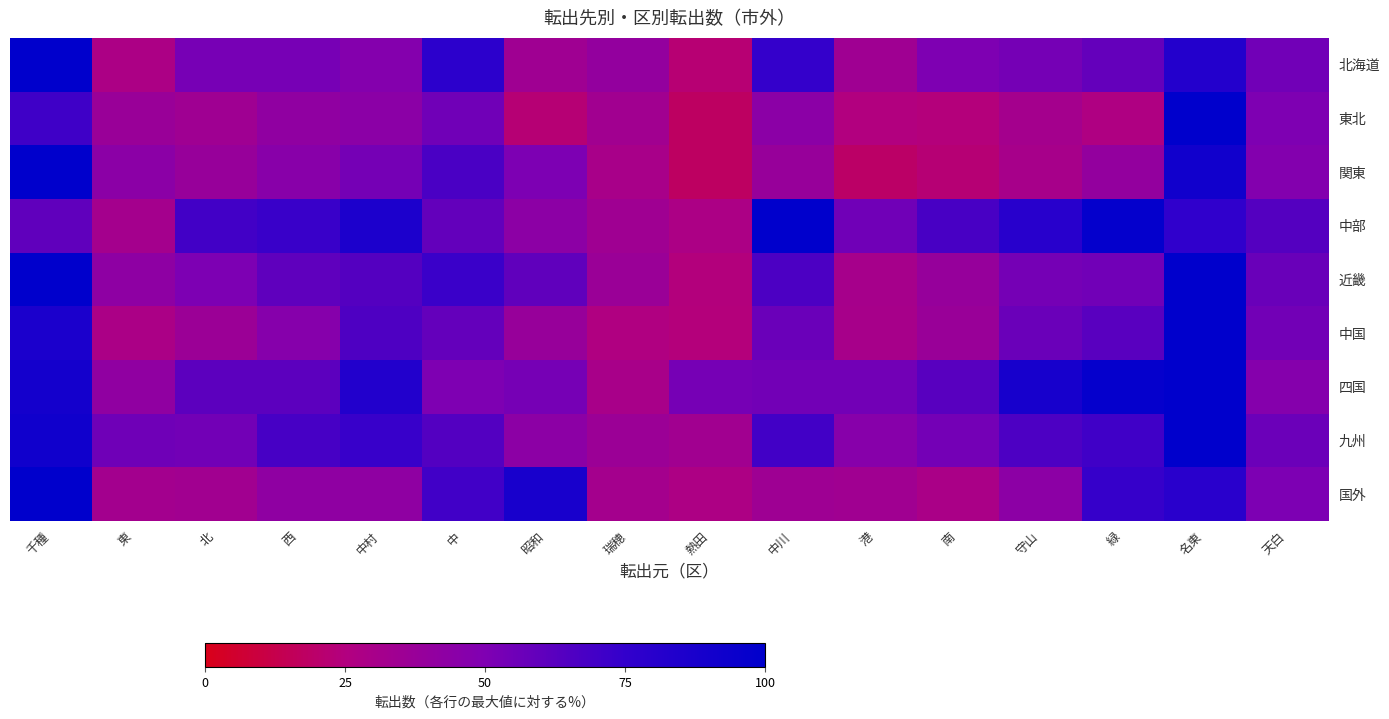

At which category is the sum across all series the highest?

名東